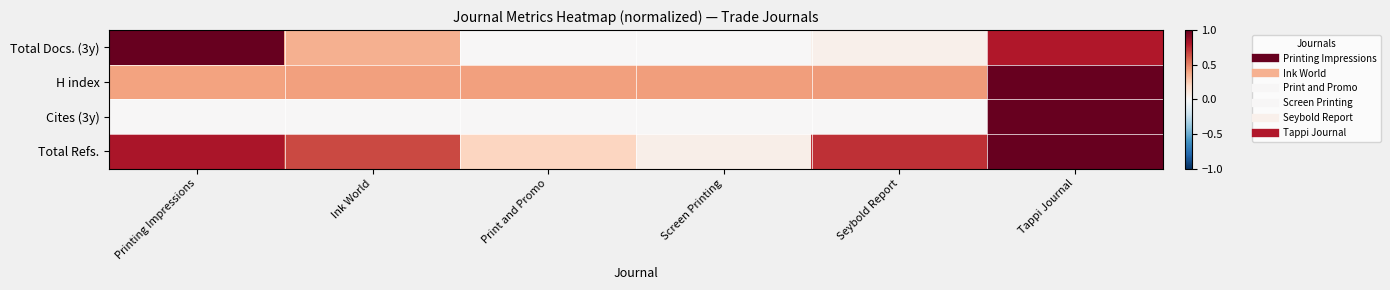

Reading left to right, what are all the values shown in this chart?

Total Docs. (3y): Printing Impressions=1.0	Ink World=0.4	Print and Promo=0.0	Screen Printing=0.0	Seybold Report=0.0	Tappi Journal=0.8
H index: Printing Impressions=0.4	Ink World=0.4	Print and Promo=0.4	Screen Printing=0.4	Seybold Report=0.4	Tappi Journal=1.0
Cites (3y): Printing Impressions=0.0	Ink World=0.0	Print and Promo=0.0	Screen Printing=0.0	Seybold Report=0.0	Tappi Journal=1.0
Total Refs.: Printing Impressions=0.8	Ink World=0.7	Print and Promo=0.2	Screen Printing=0.1	Seybold Report=0.7	Tappi Journal=1.0